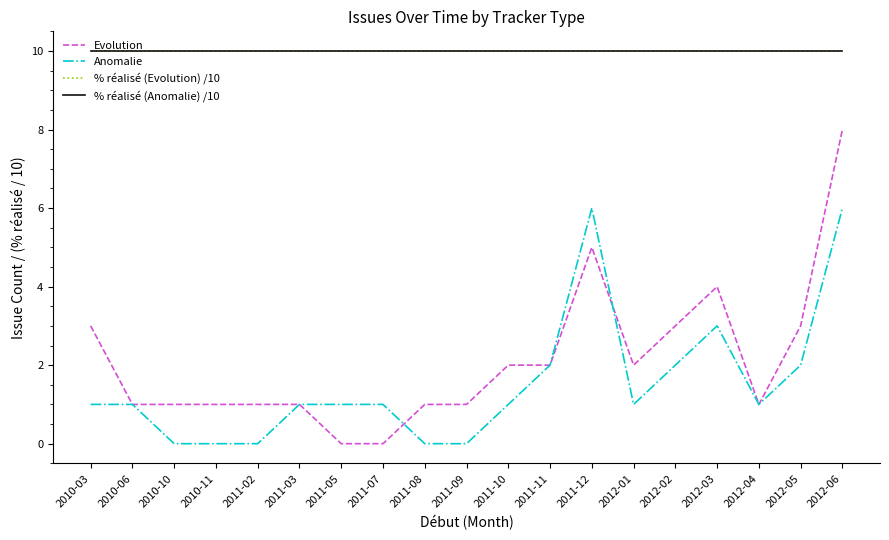

Between 2012-04 and 2011-07, which is larger?

2012-04